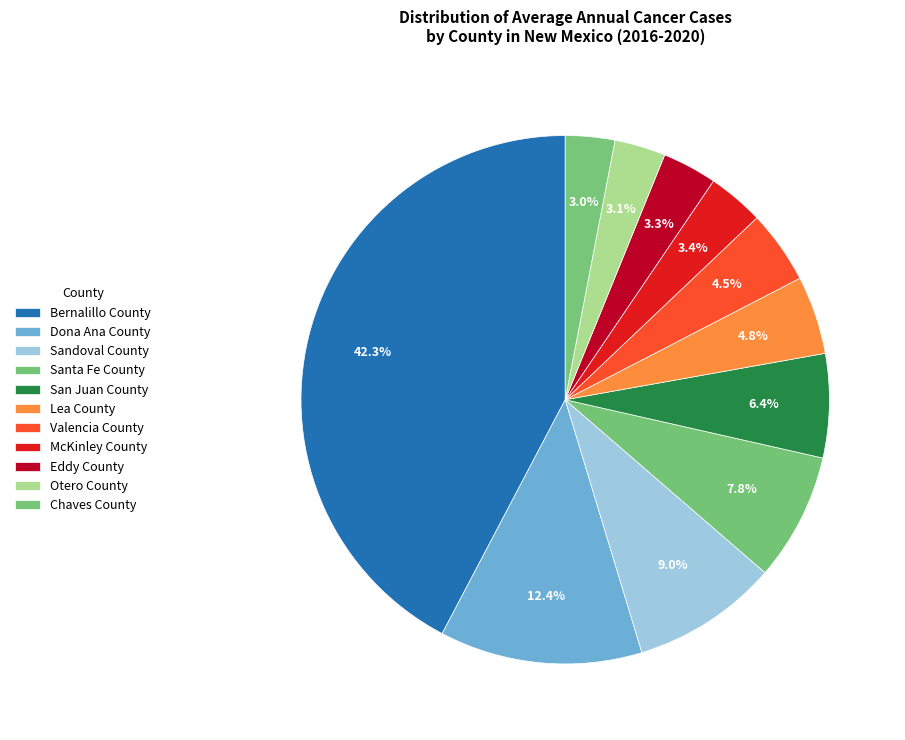

How many segments does this pie chart have?

11